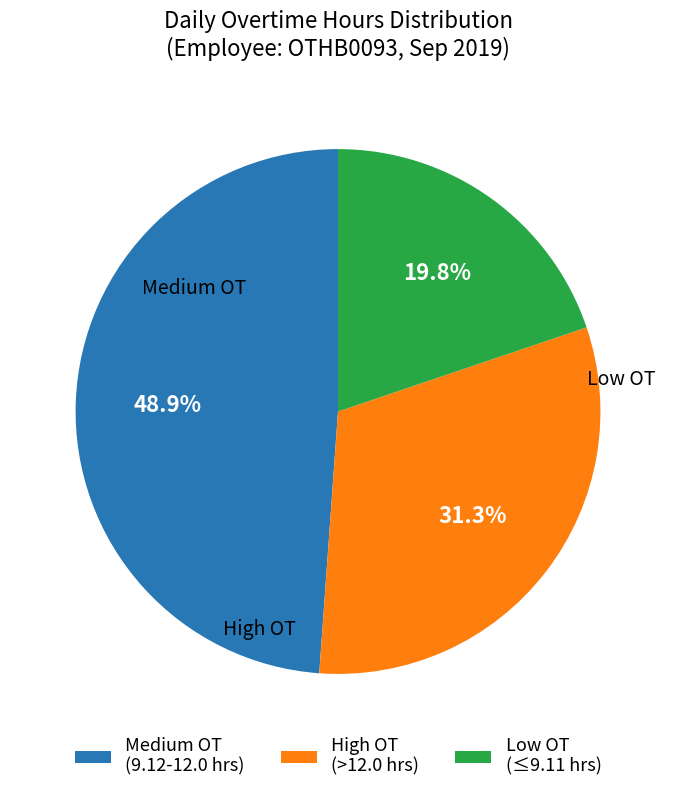

How many segments does this pie chart have?

3